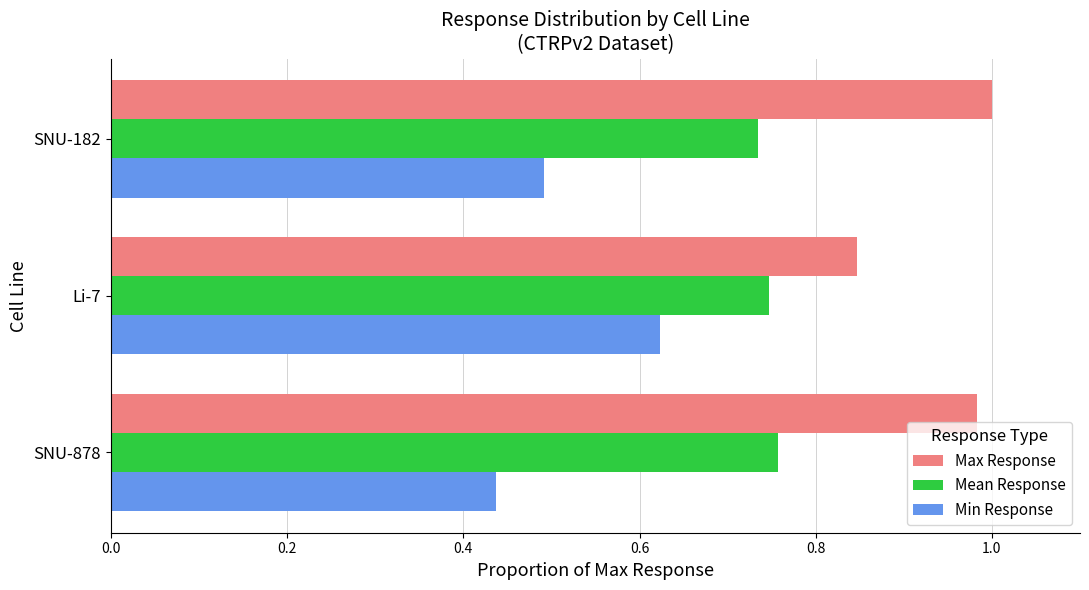

How many series are shown in this chart?

3